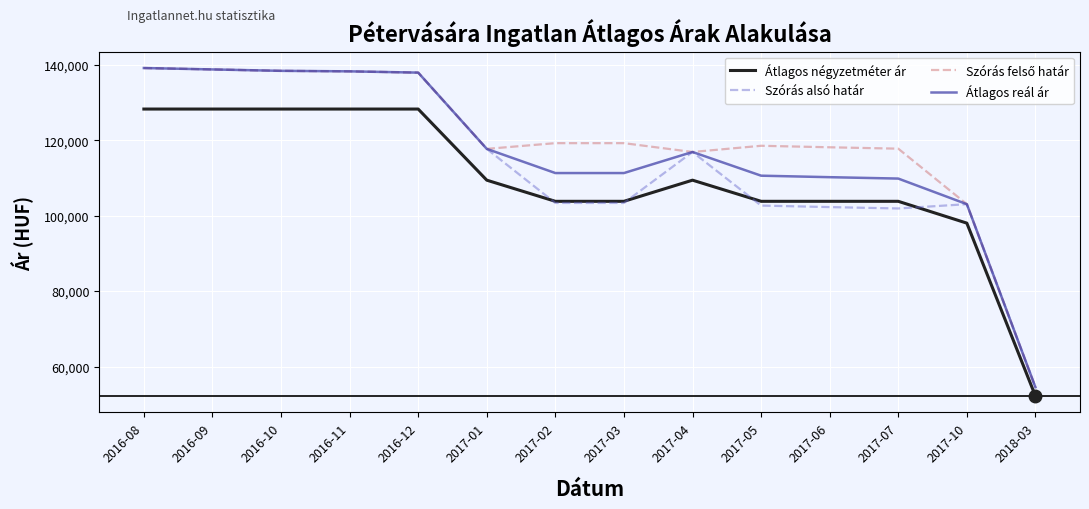

Is the value of Szórás alsó határ at 2018-03 greater than the value of Átlagos reál ár at 2017-10?

No